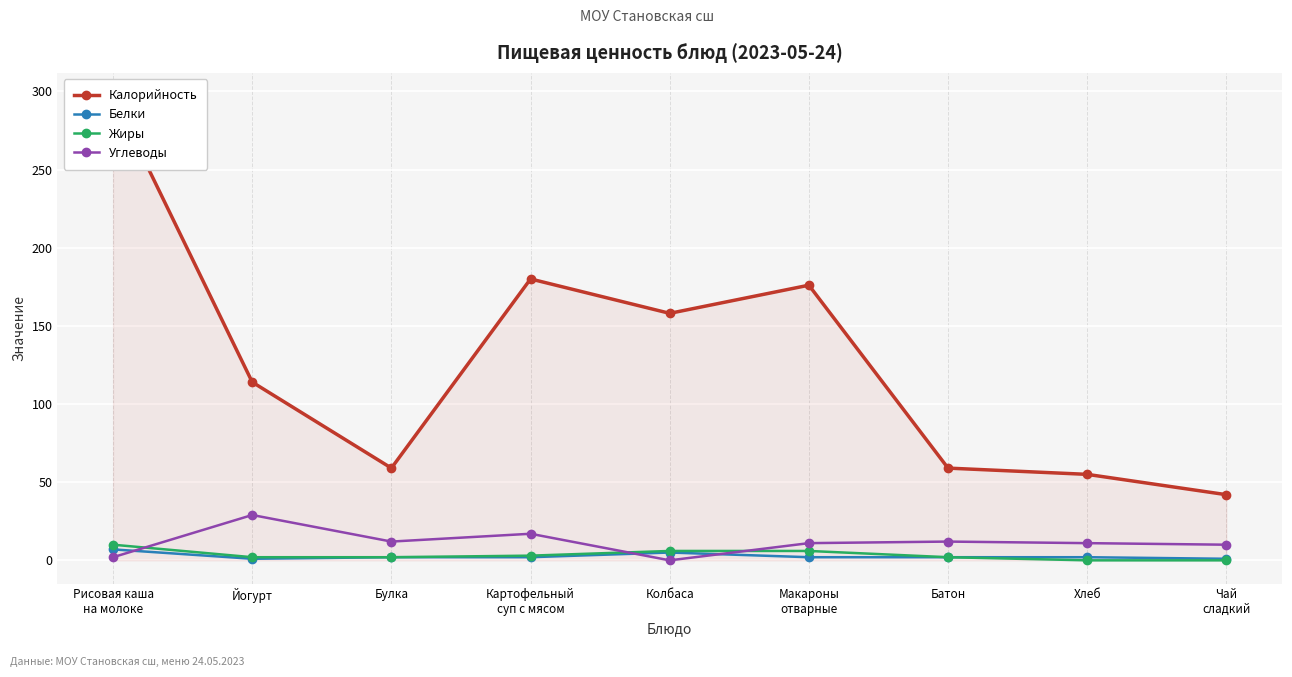

Between Рисовая каша
на молоке and Хлеб, which is larger?

Рисовая каша
на молоке